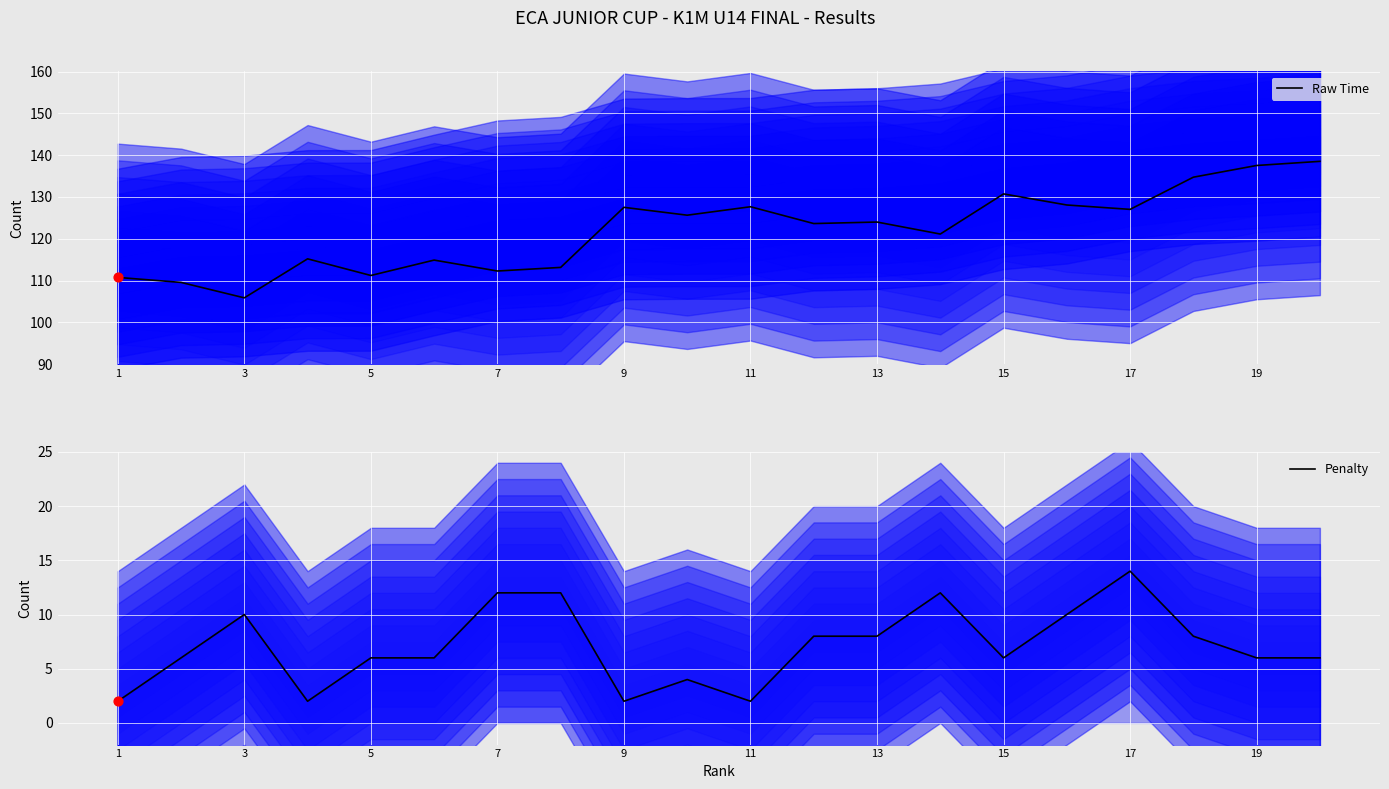

At how many categories does at least one series exceed 4?

20